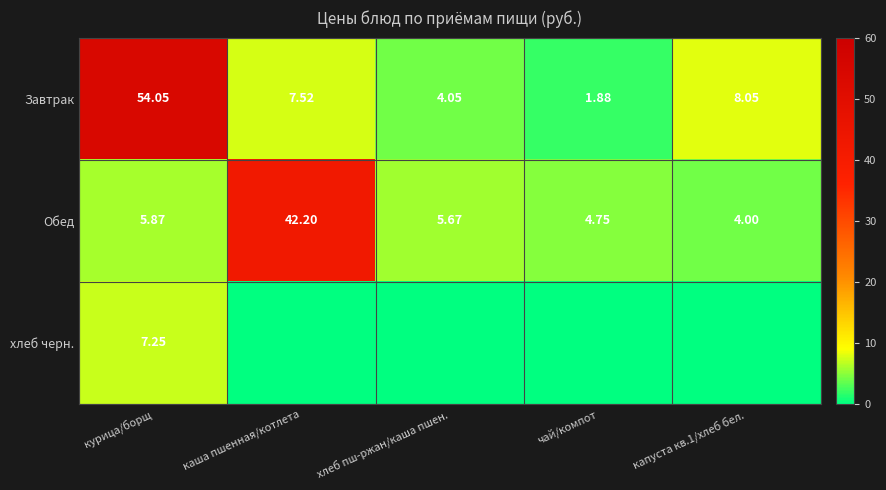

What is the difference between the maximum and minimum values in the Завтрак series?

52.2